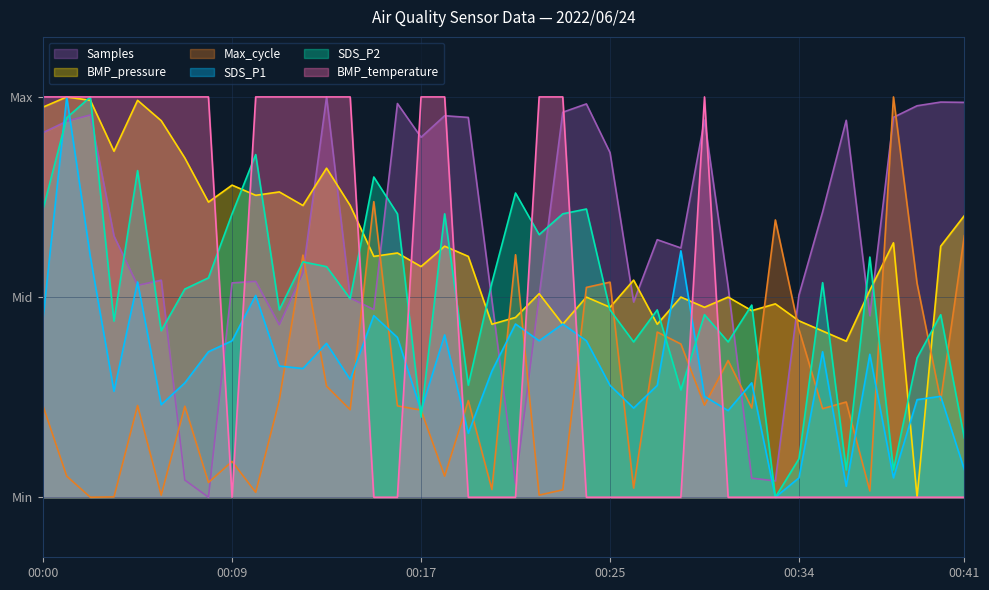

How many lines are shown in the chart?

6